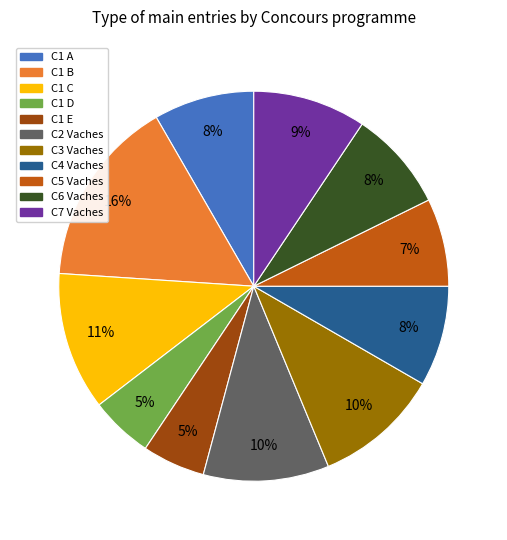

How many slices are in this pie chart?

11